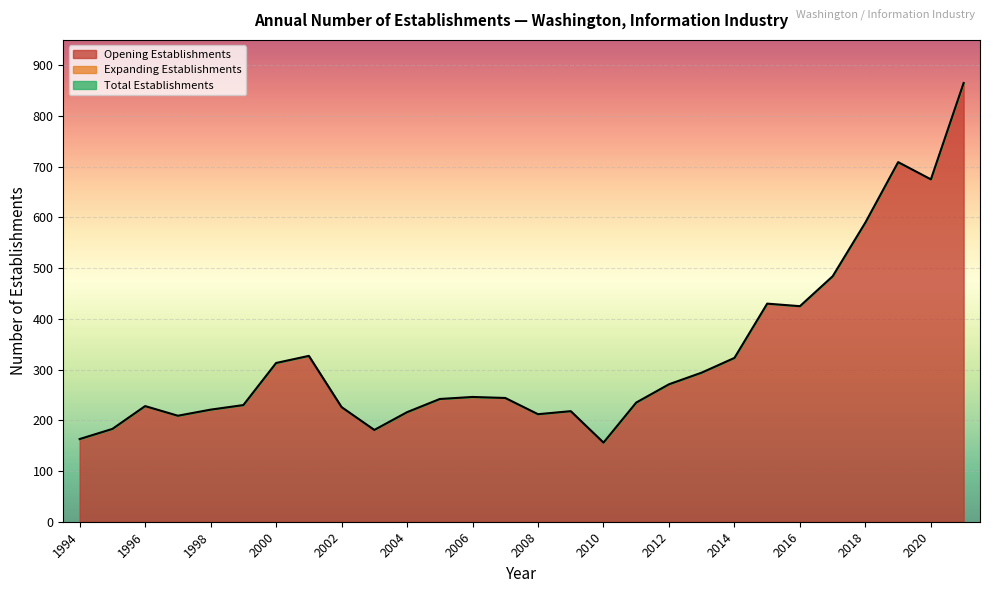

The value at 2000 is 313. True or false?

True